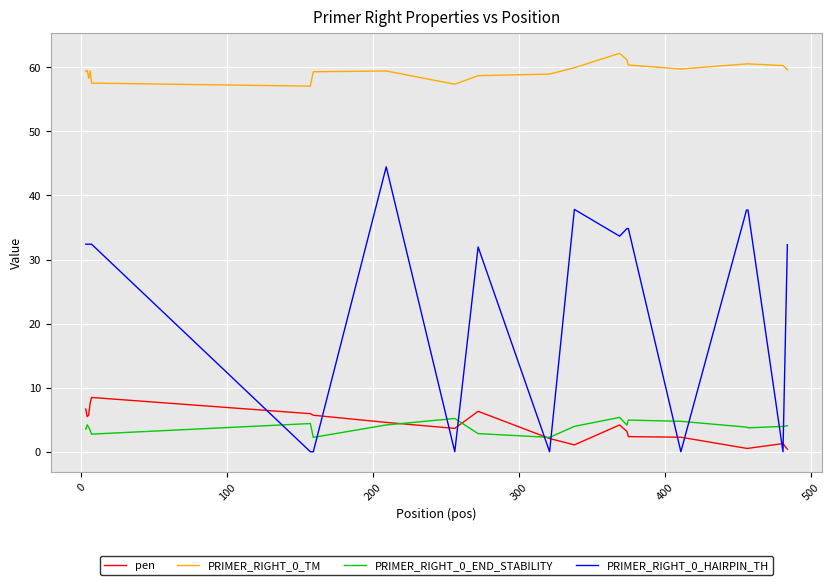

List the series in order of their peak value, highest first.

PRIMER_RIGHT_0_TM, PRIMER_RIGHT_0_HAIRPIN_TH, pen, PRIMER_RIGHT_0_END_STABILITY